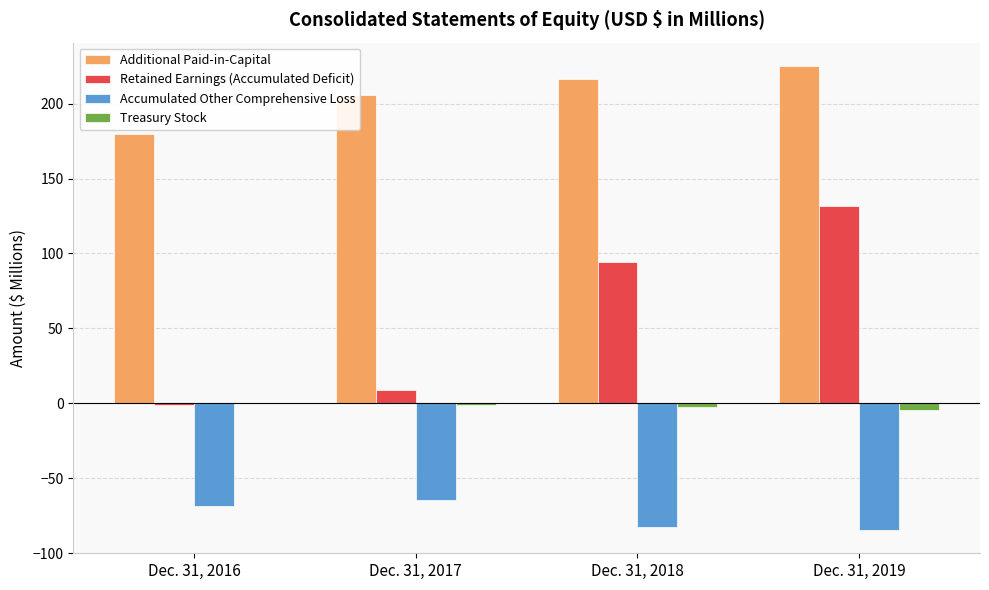

Which series has the largest total across all categories?

Additional Paid-in-Capital